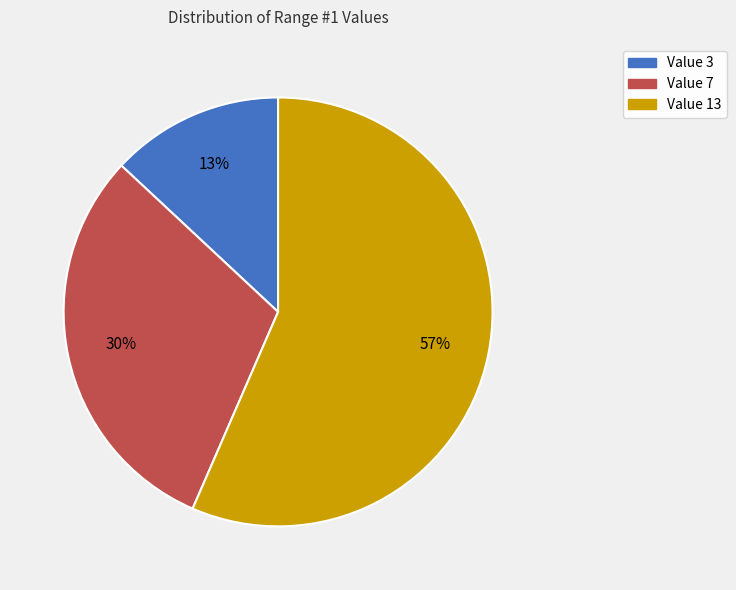

Which slice represents more than half of the pie?

Value 13